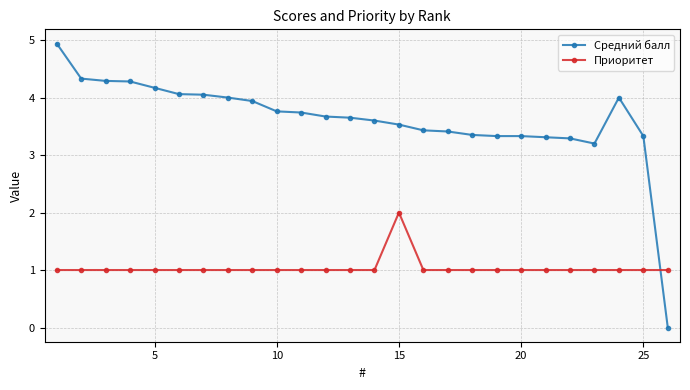

What is the value of the Приоритет point at the 13th from the left?

1.0